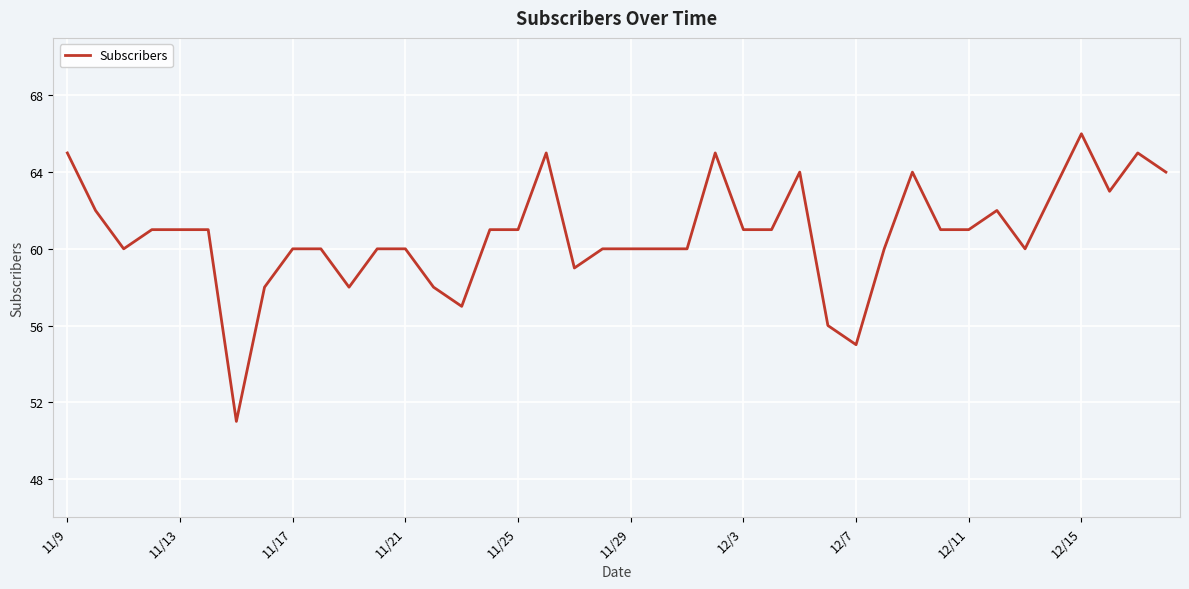

True or false: the data has more than 2 interior local peaks.

True